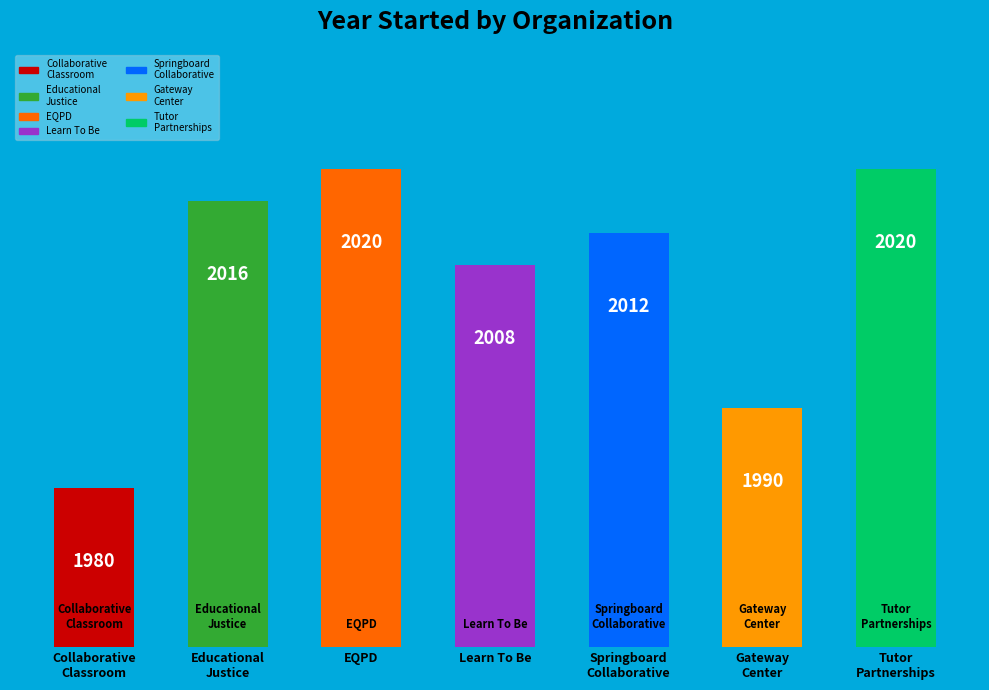

What is the difference between the maximum and minimum values?

40